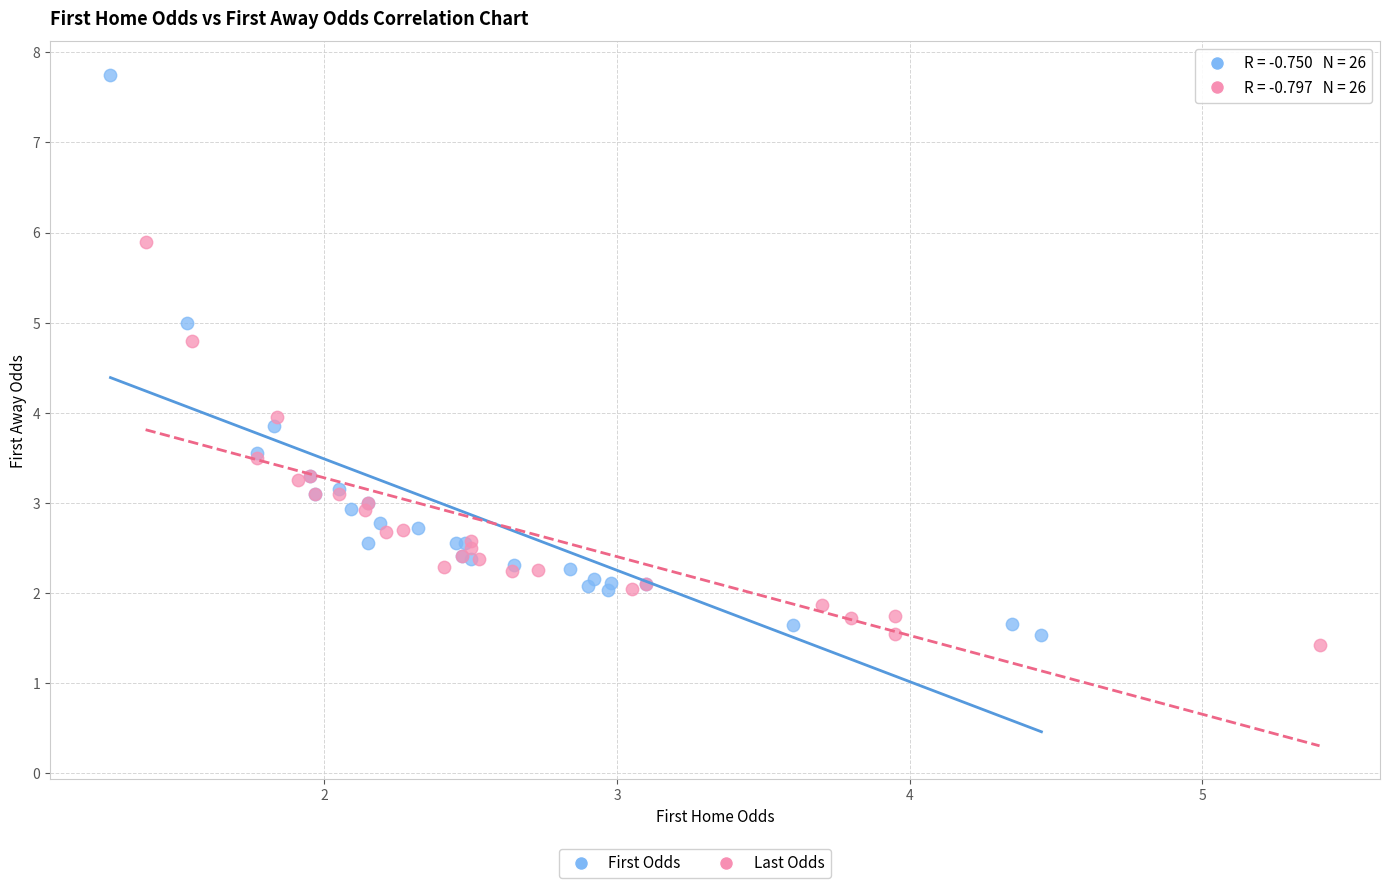

Which series has the largest Y range (max minus min)?

First Odds